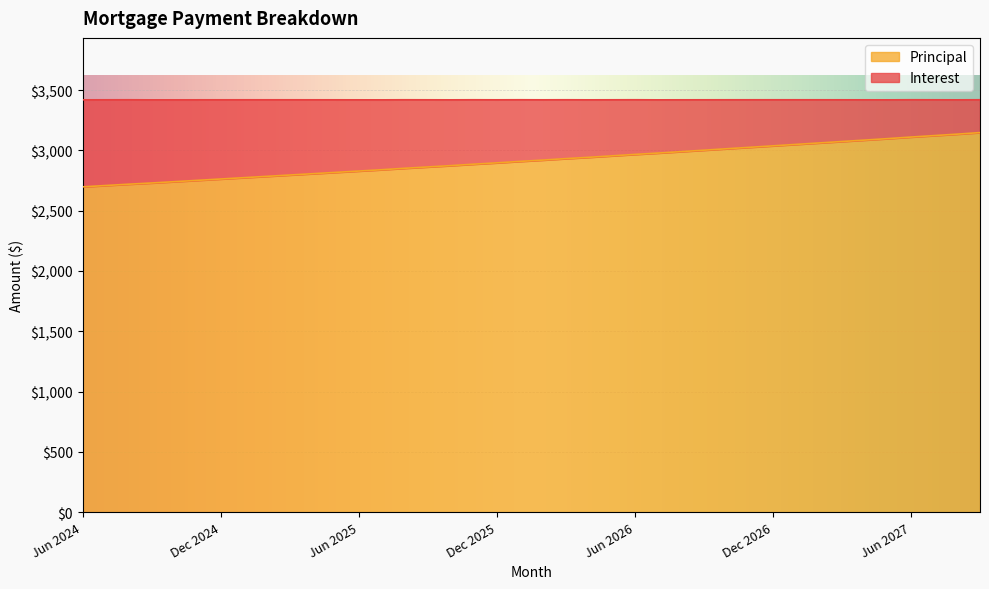

Rank the categories by value from highest to lowest.

Sep 2027, Aug 2027, Jul 2027, Jun 2027, May 2027, Apr 2027, Mar 2027, Feb 2027, Jan 2027, Dec 2026, Nov 2026, Oct 2026, Sep 2026, Aug 2026, Jul 2026, Jun 2026, May 2026, Apr 2026, Mar 2026, Feb 2026, Jan 2026, Dec 2025, Nov 2025, Oct 2025, Sep 2025, Aug 2025, Jul 2025, Jun 2025, May 2025, Apr 2025, Mar 2025, Feb 2025, Jan 2025, Dec 2024, Nov 2024, Oct 2024, Sep 2024, Aug 2024, Jul 2024, Jun 2024